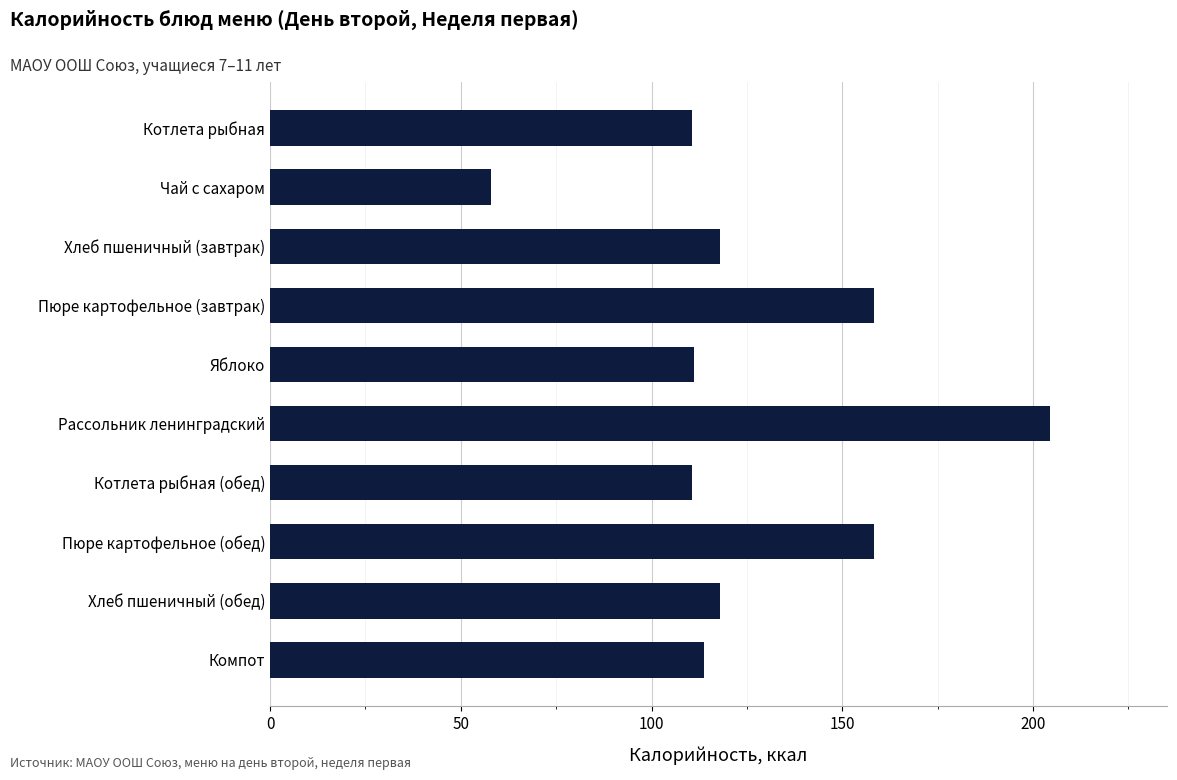

Are the bars grouped side by side (vs. stacked)?

No